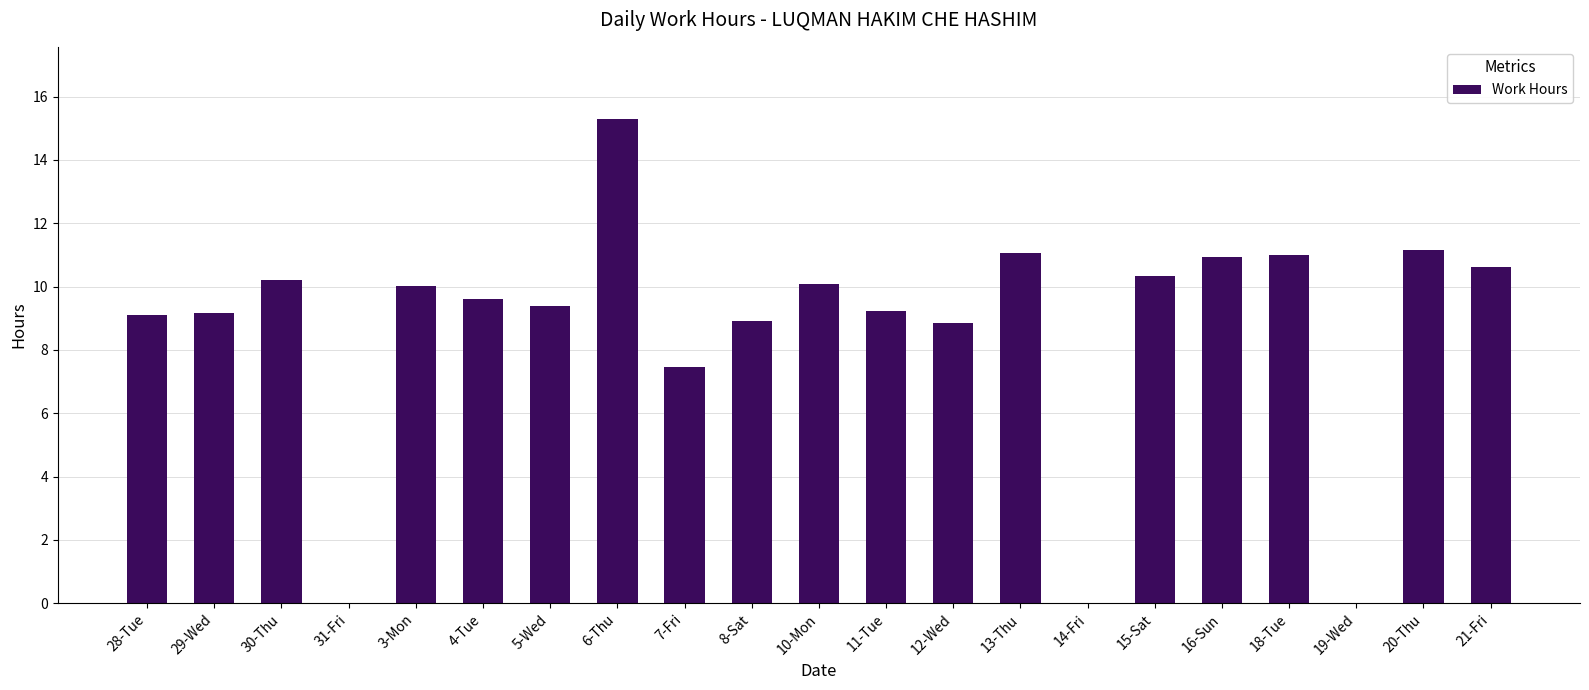

What is the sum of all values?

182.4